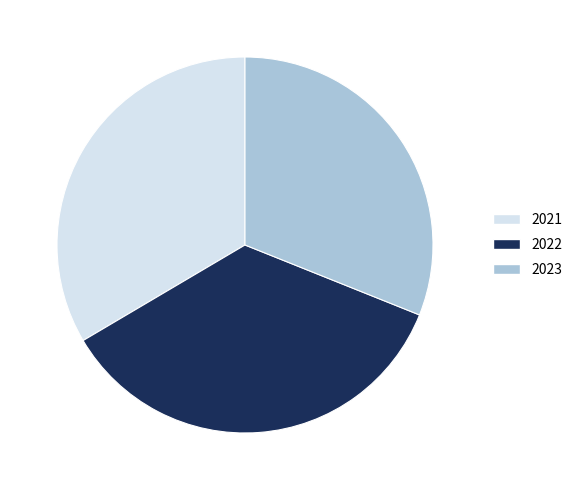

Which category has the smallest portion of the pie?

2023